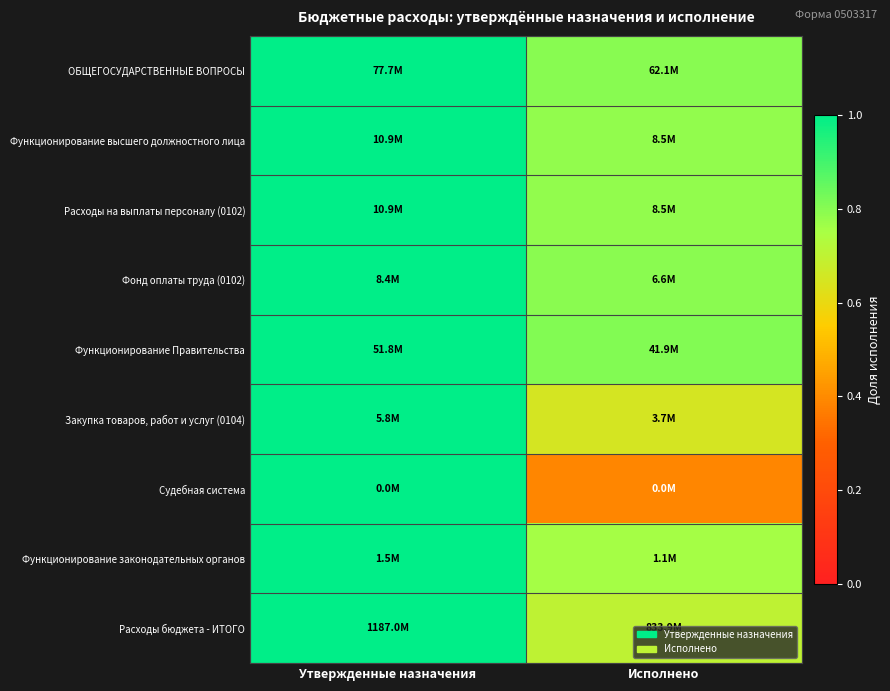

Reading left to right, what are all the values shown in this chart?

ОБЩЕГОСУДАРСТВЕННЫЕ ВОПРОСЫ: Утвержденные назначения=1.0	Исполнено=0.8
Функционирование высшего должностного лица: Утвержденные назначения=1.0	Исполнено=0.8
Расходы на выплаты персоналу (0102): Утвержденные назначения=1.0	Исполнено=0.8
Фонд оплаты труда (0102): Утвержденные назначения=1.0	Исполнено=0.8
Функционирование Правительства: Утвержденные назначения=1.0	Исполнено=0.8
Закупка товаров, работ и услуг (0104): Утвержденные назначения=1.0	Исполнено=0.6
Судебная система: Утвержденные назначения=1.0	Исполнено=0.4
Функционирование законодательных органов: Утвержденные назначения=1.0	Исполнено=0.8
Расходы бюджета - ИТОГО: Утвержденные назначения=1.0	Исполнено=0.7